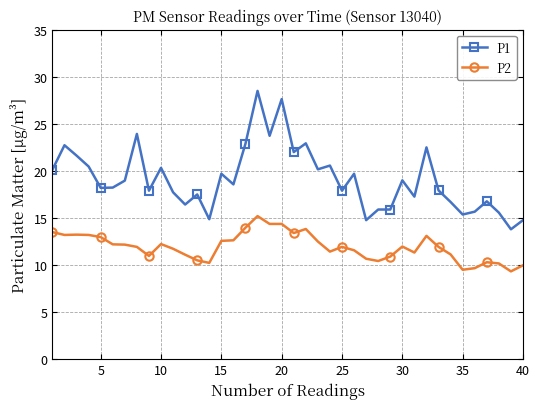

True or false: P2 has more than 0 interior local peaks.

True